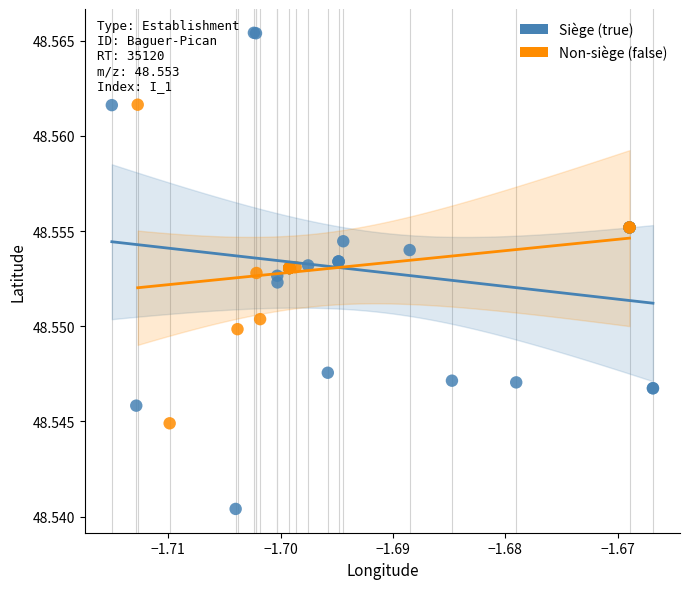

Which series has the widest spread of Y values?

Siège (true)